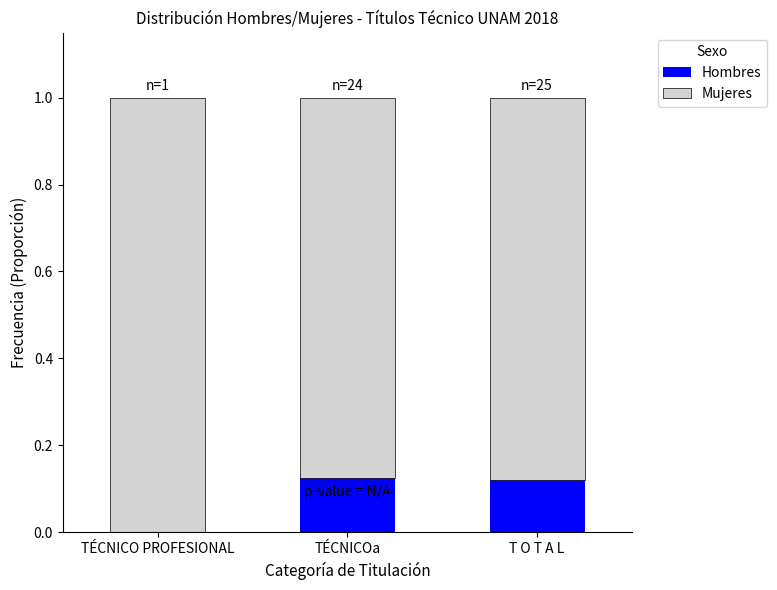

What are all the series names shown in the legend?

Hombres, Mujeres